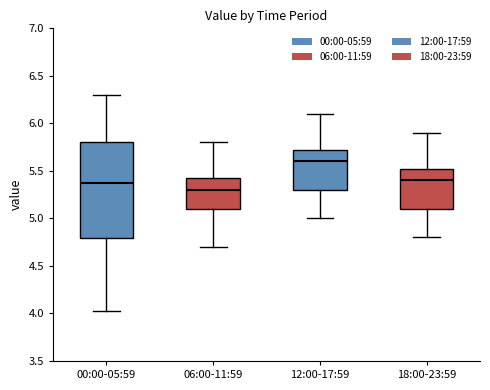

Which box has the highest median line?

12:00-17:59